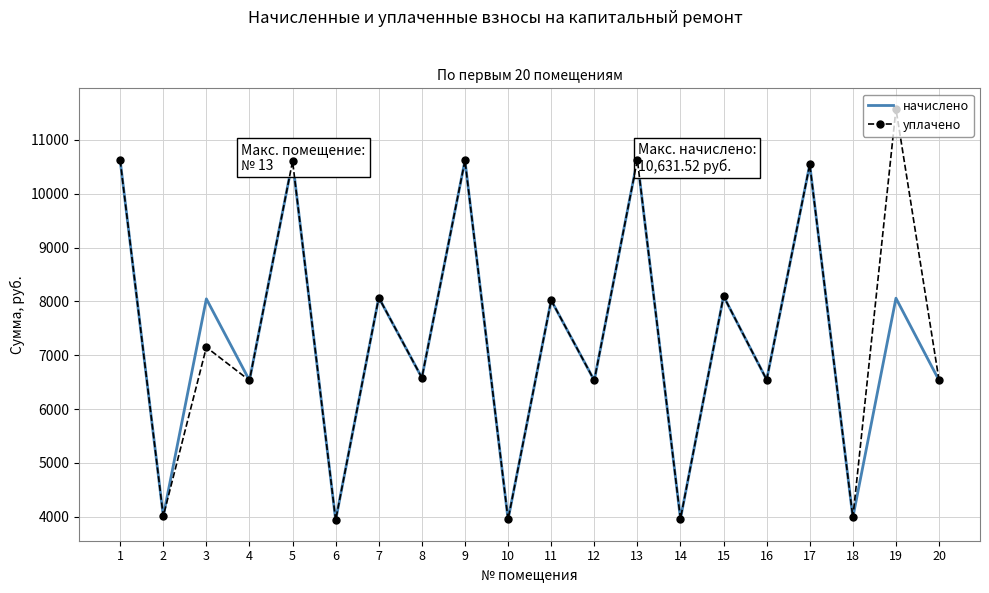

The value of начислено at 16 is 6545.3. True or false?

True